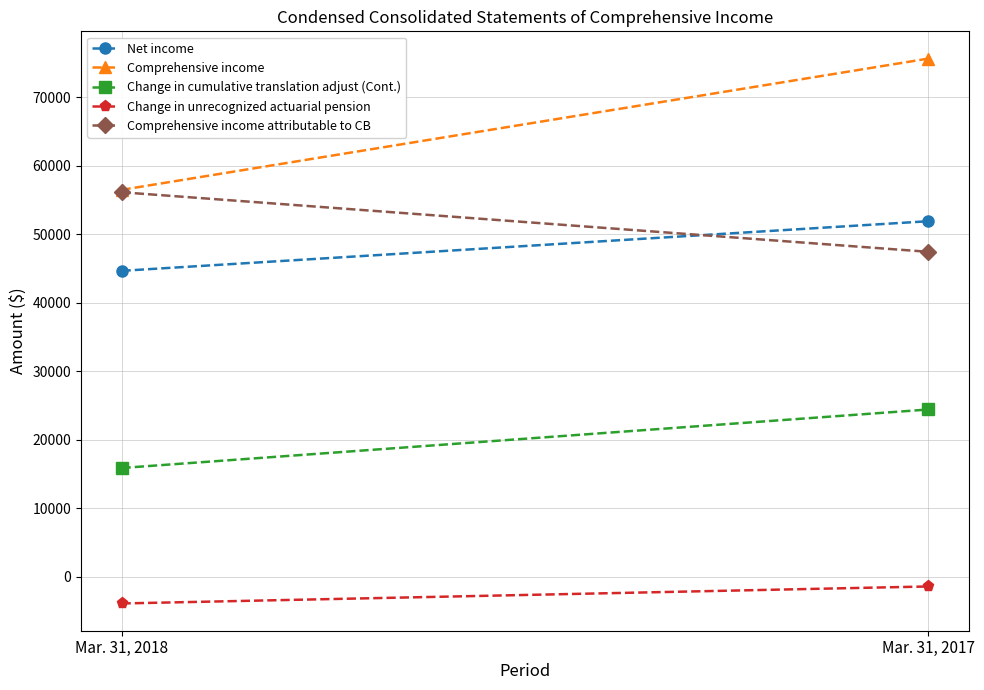

What is the lowest value of the Change in cumulative translation adjust (Cont.) series?

15866